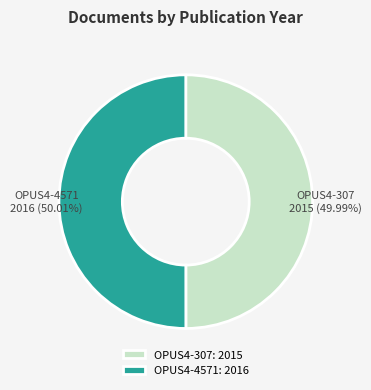

To the nearest percent, what percentage of the pie is OPUS4-307?

50%